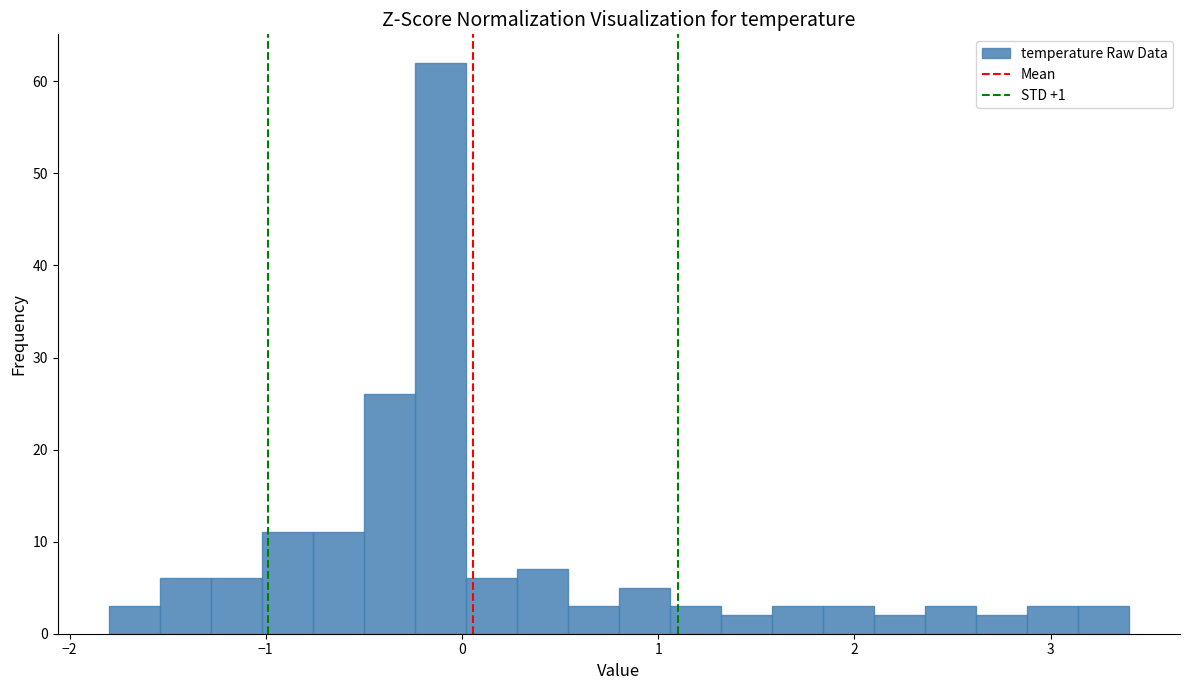

Read against the x-axis, roughly where is the centre of the tallest bar?

-0.1